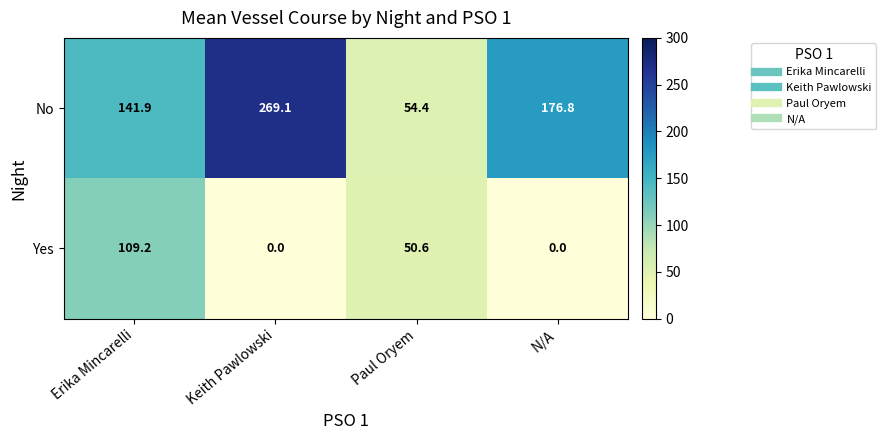

Reading left to right, transcribe all the data shown in this chart.

No: Erika Mincarelli=141.9	Keith Pawlowski=269.1	Paul Oryem=54.4	N/A=176.8
Yes: Erika Mincarelli=109.2	Keith Pawlowski=0.0	Paul Oryem=50.6	N/A=0.0